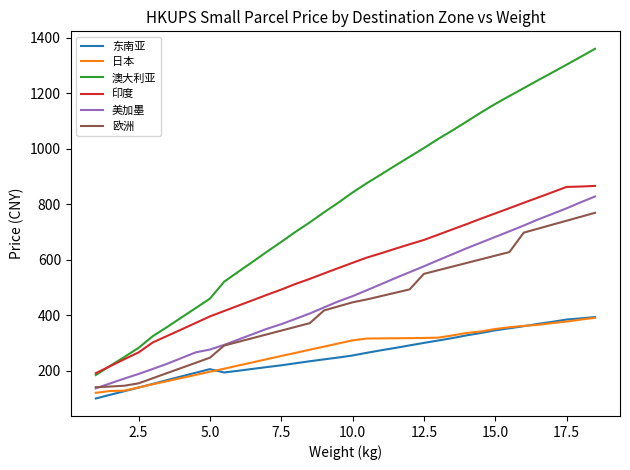

What are all the series names shown in the legend?

东南亚, 日本, 澳大利亚, 印度, 美加墨, 欧洲